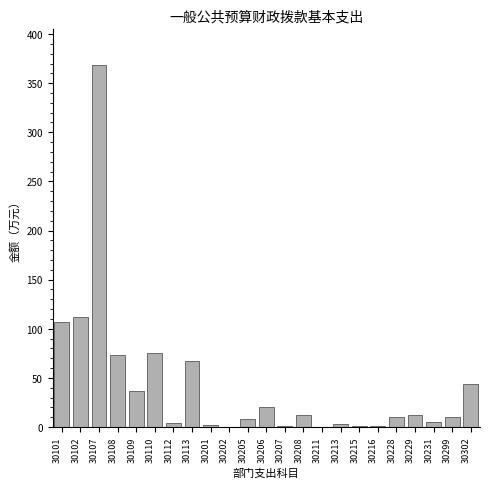

What is the sum of all values?

976.6